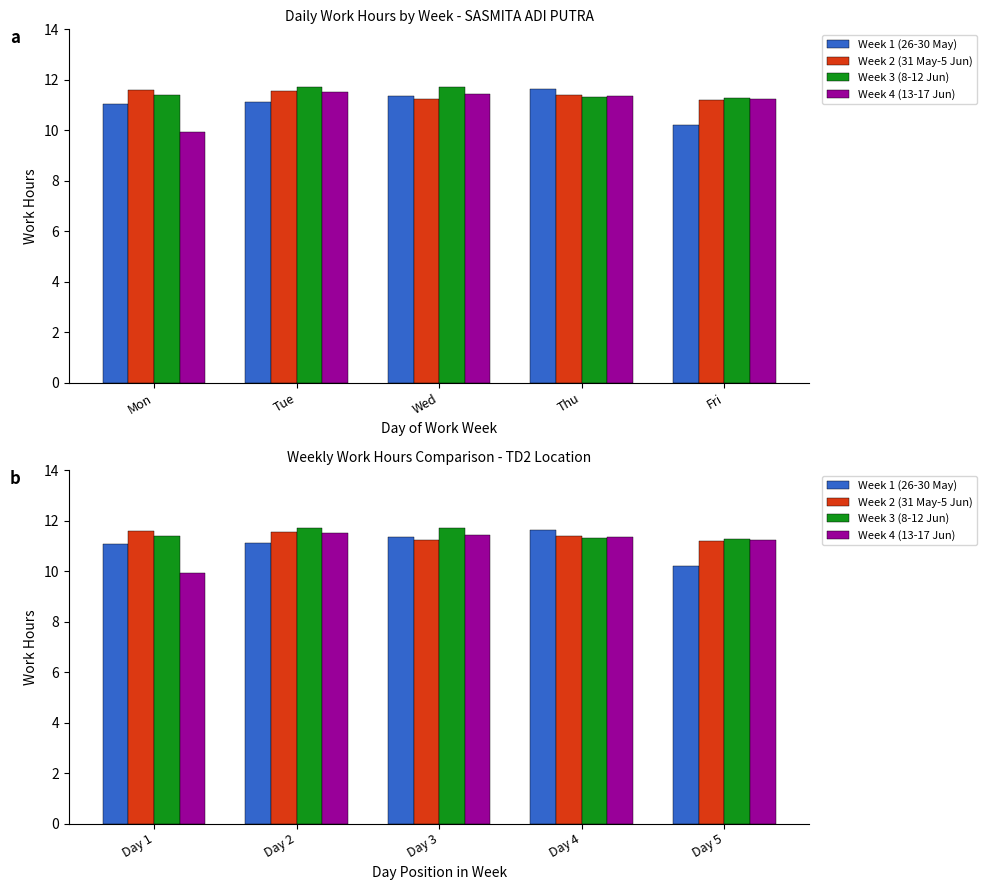

What is the value of the Week 3 (8-12 Jun) bar at the 2nd from the left?

11.7